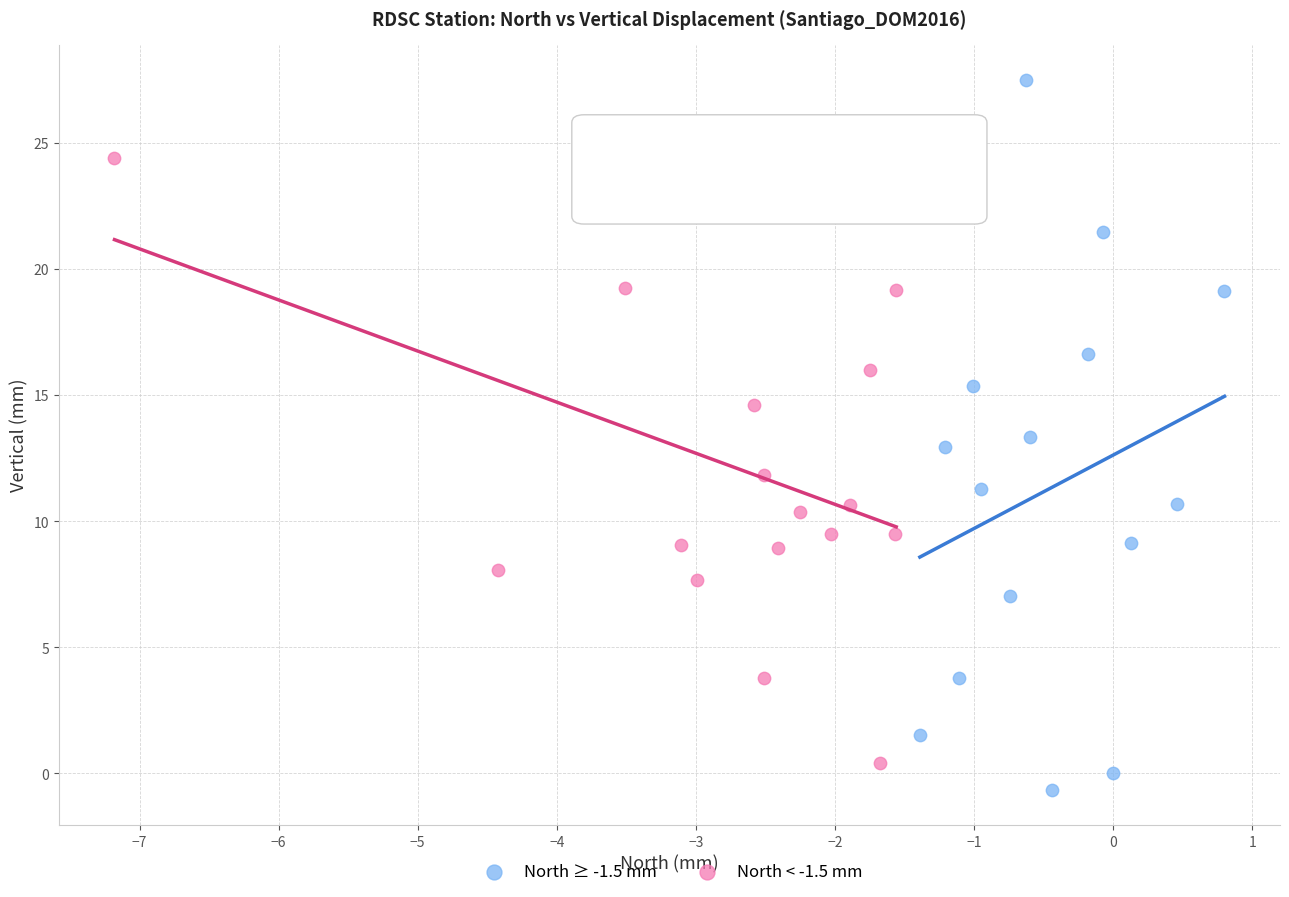

Which series reaches the maximum Y coordinate?

North ≥ -1.5 mm